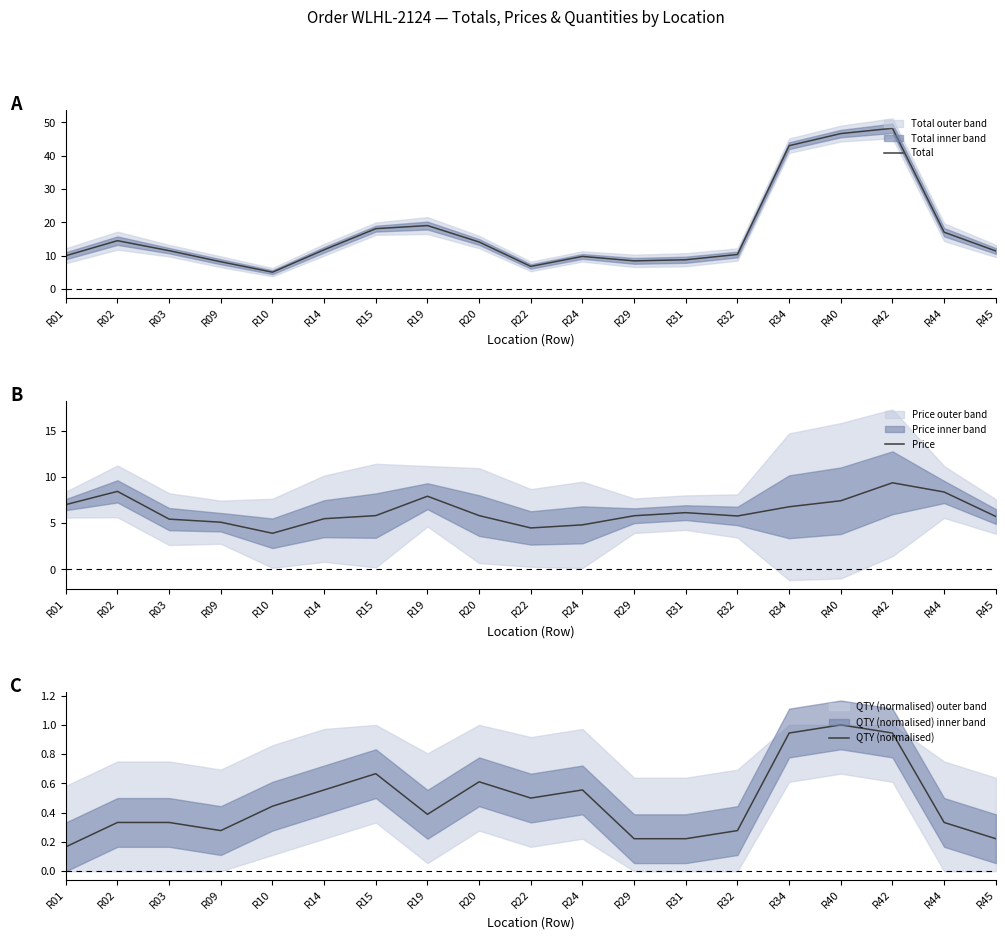

What is the sum of all Price values?

119.3